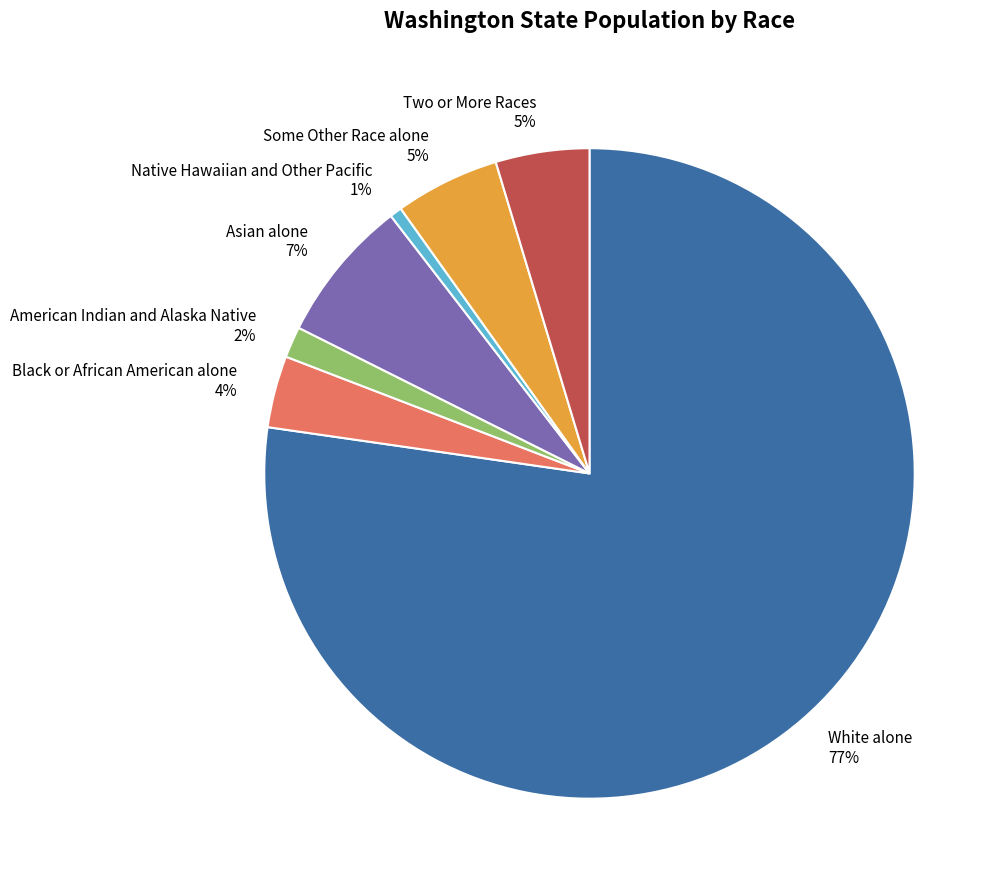

To the nearest percent, what is the average slice percentage?

14%